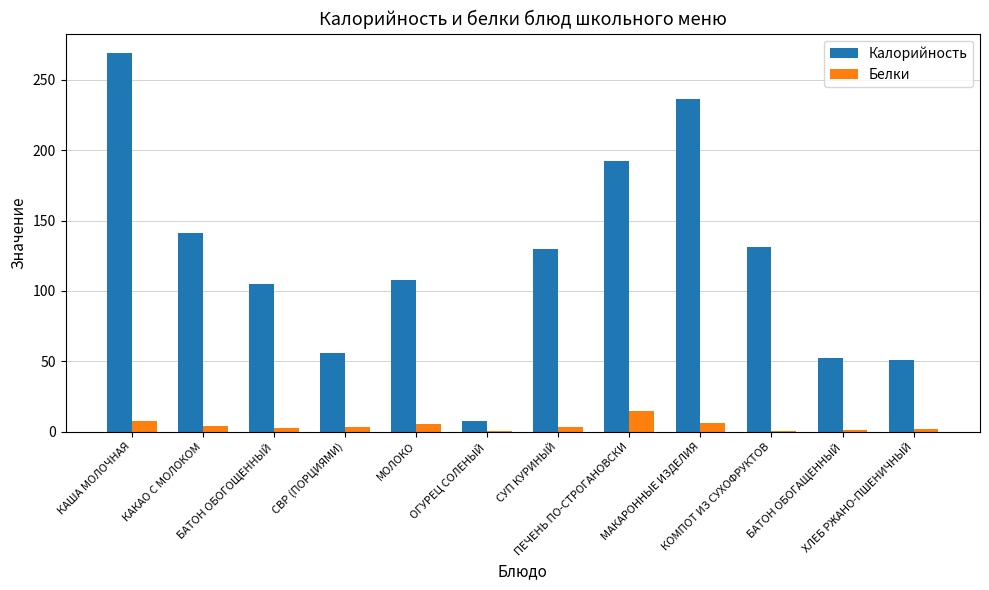

The Белки series shows 6.5 at МАКАРОННЫЕ ИЗДЕЛИЯ. True or false?

True